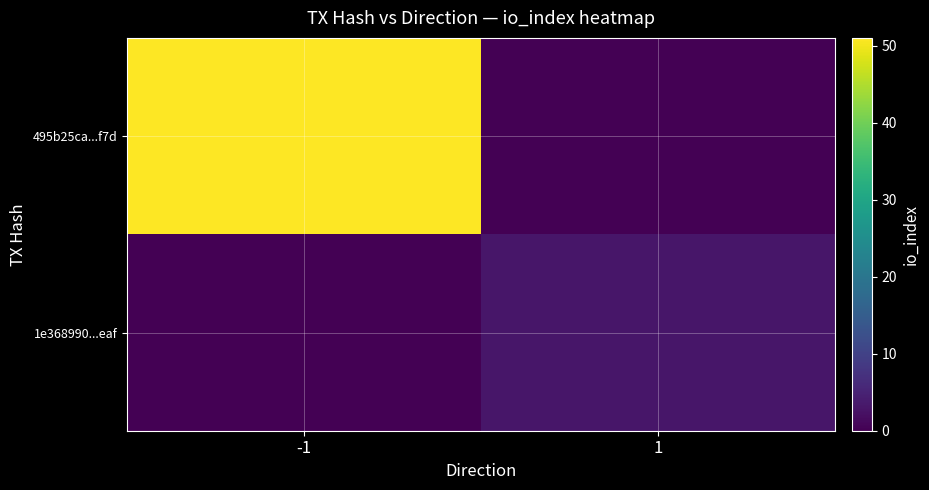

How many series are shown in this chart?

2